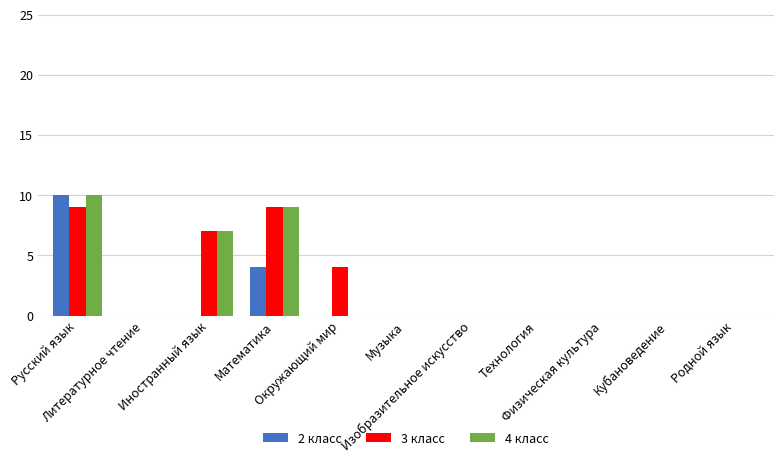

What is the maximum value shown in the chart?

10